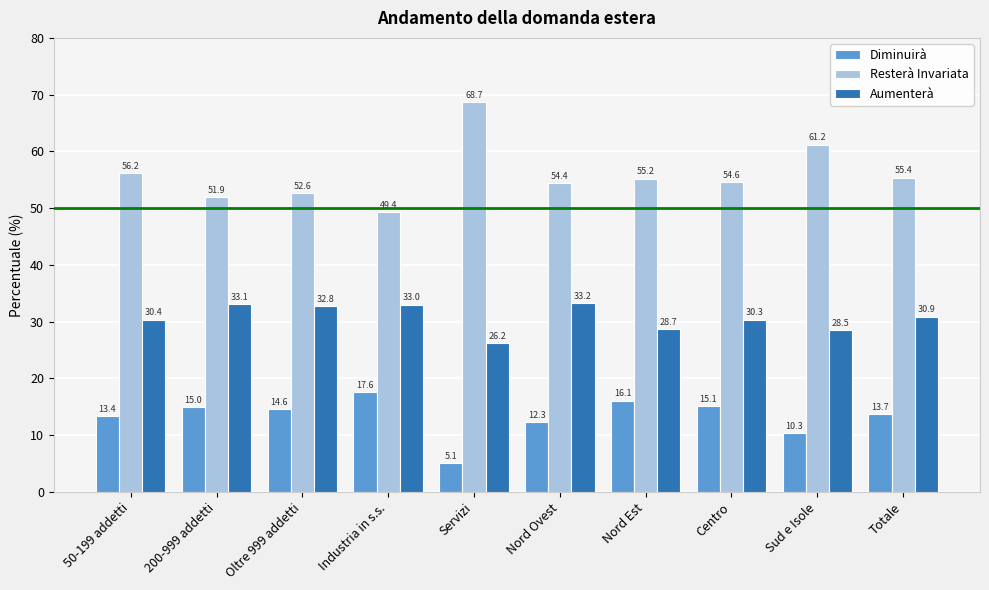

At which category does the chart reach its minimum across all series?

Servizi